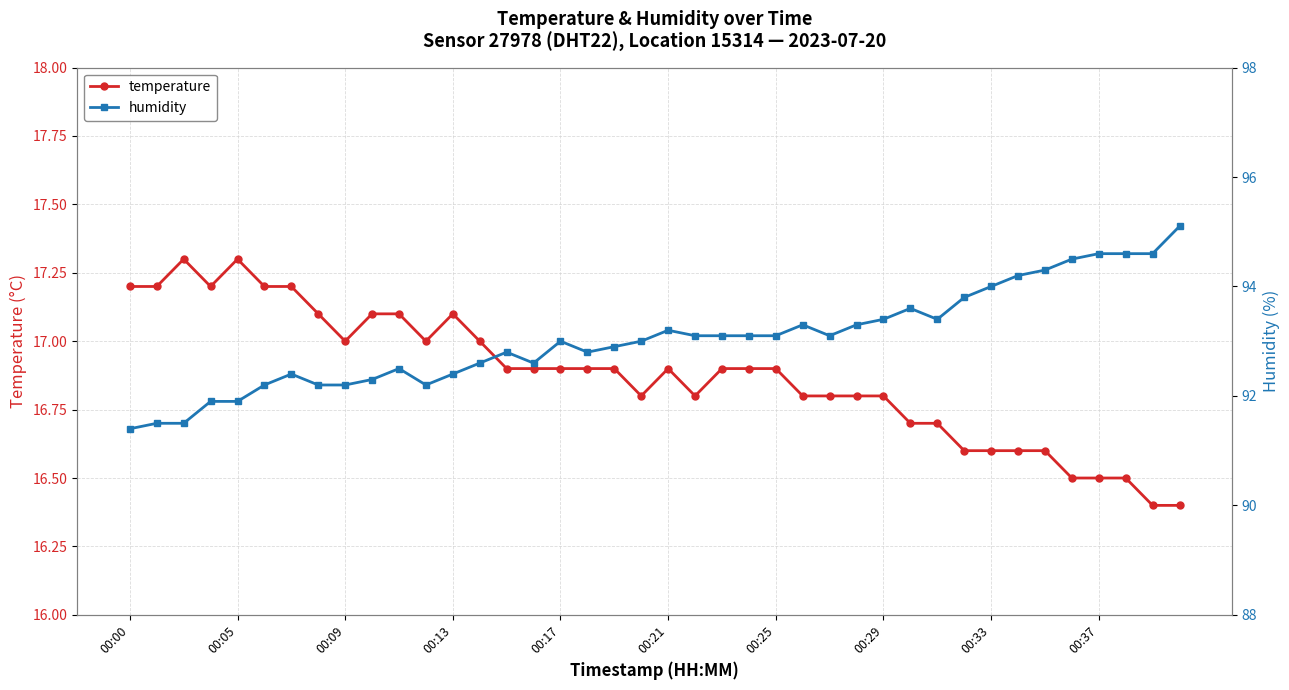

The value of humidity at 10 is 92.5. True or false?

True